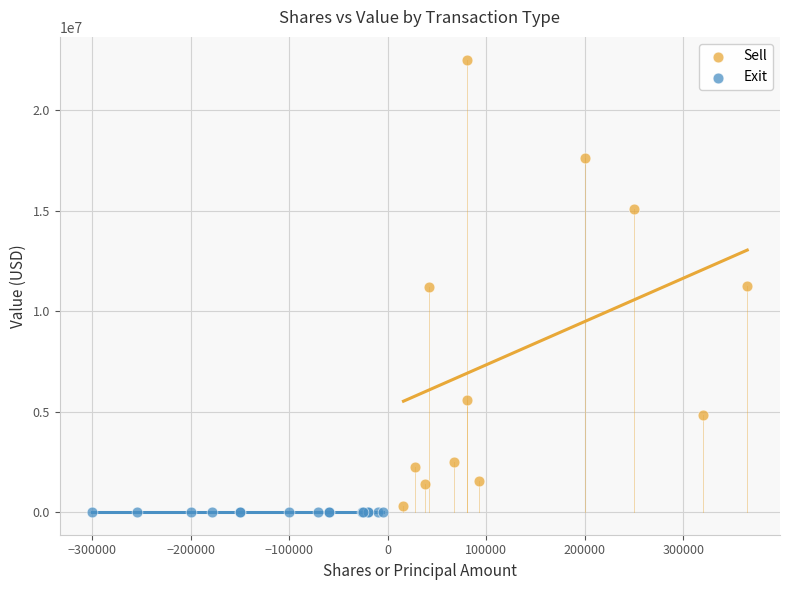

Which series contains the highest Y value?

Sell